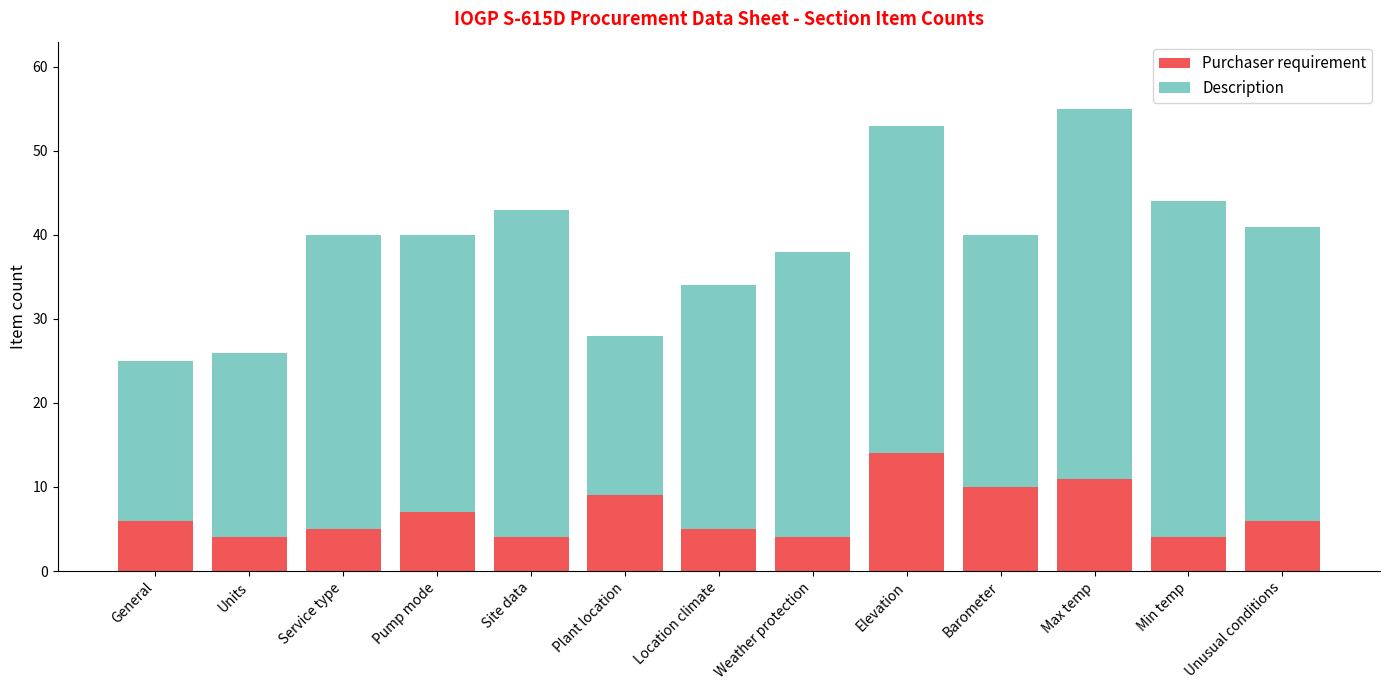

Reading left to right, what are the values for Purchaser requirement?

6	4	5	7	4	9	5	4	14	10	11	4	6